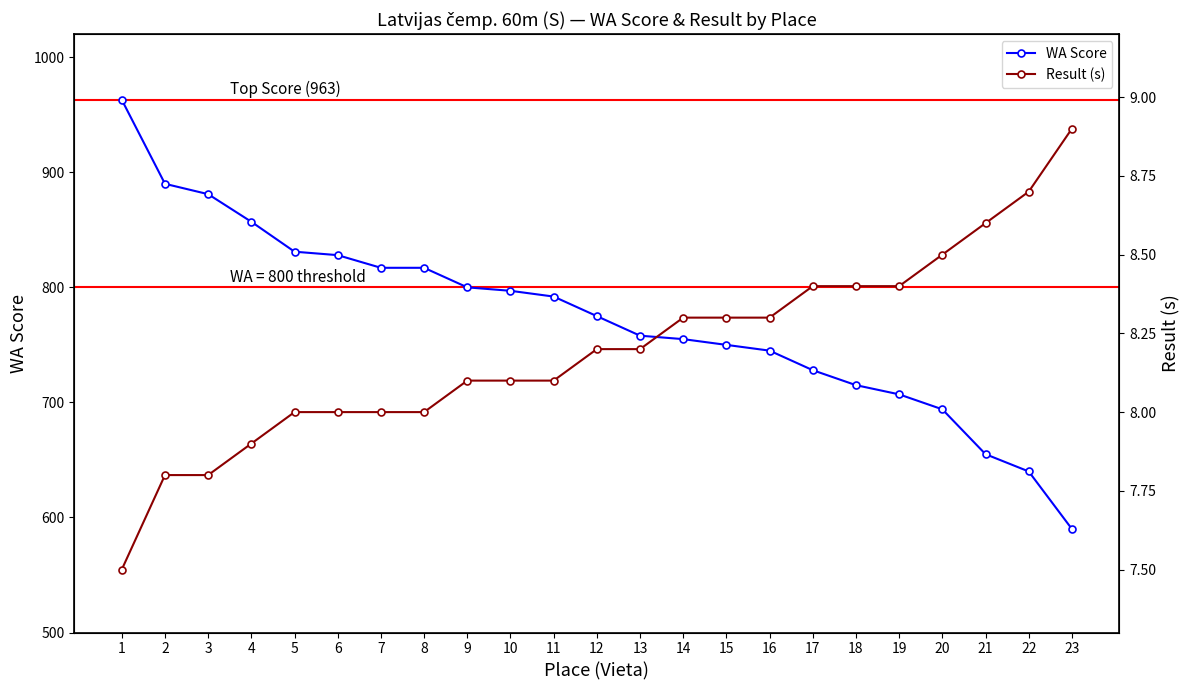

True or false: WA Score has a value of 1359.6 at 3.

False